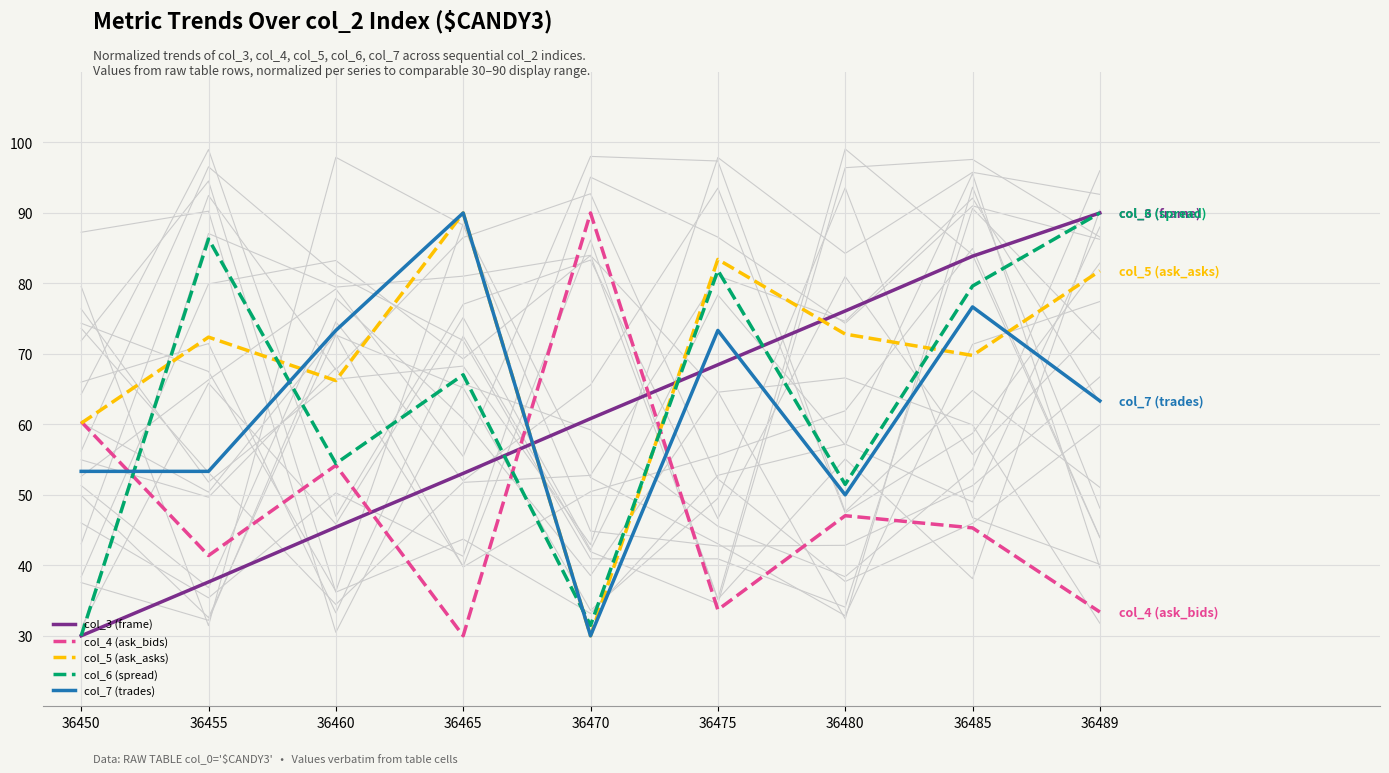

What are all the series names shown in the legend?

col_3 (frame), col_4 (ask_bids), col_5 (ask_asks), col_6 (spread), col_7 (trades)